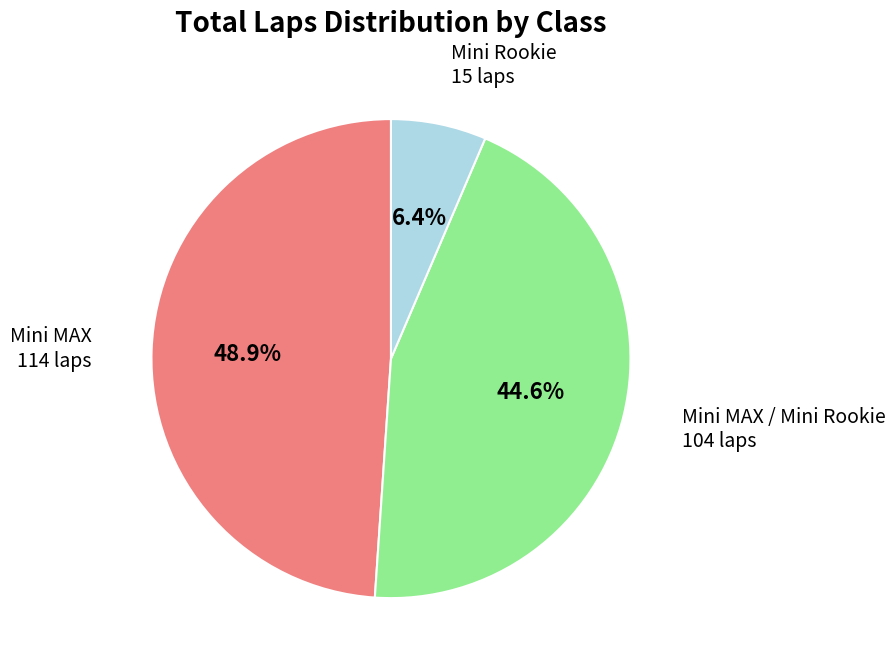

Does Mini MAX account for over 50% of the chart?

No